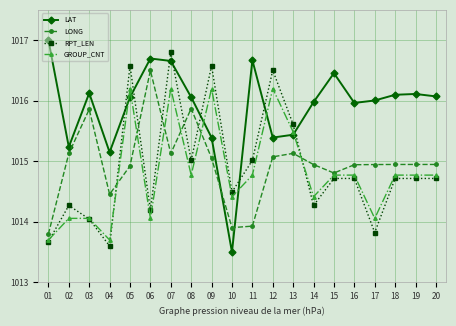

Which series changed the most between 08 and 12?

RPT_LEN